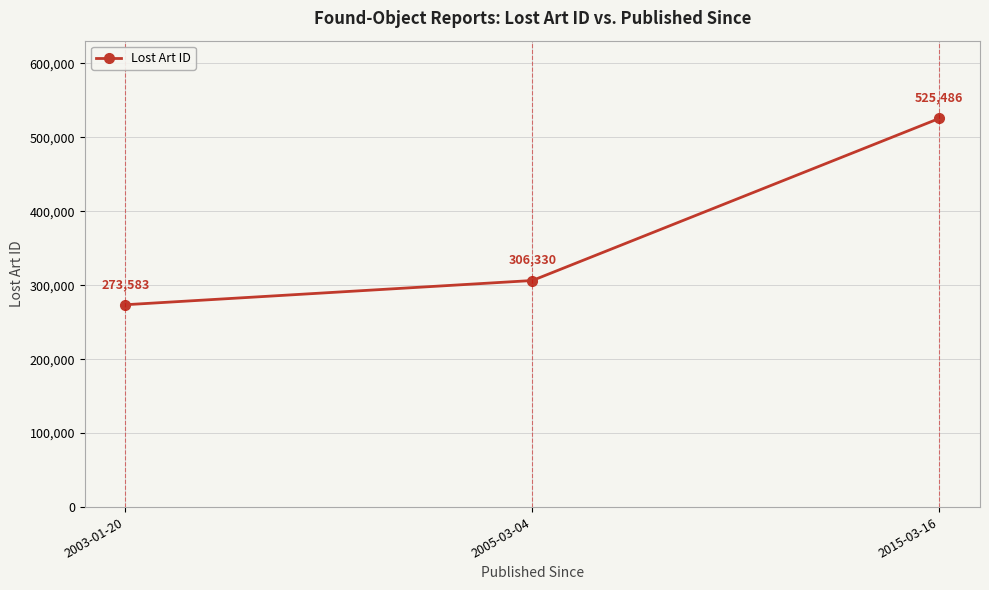

What is the sum of all values?

1105399